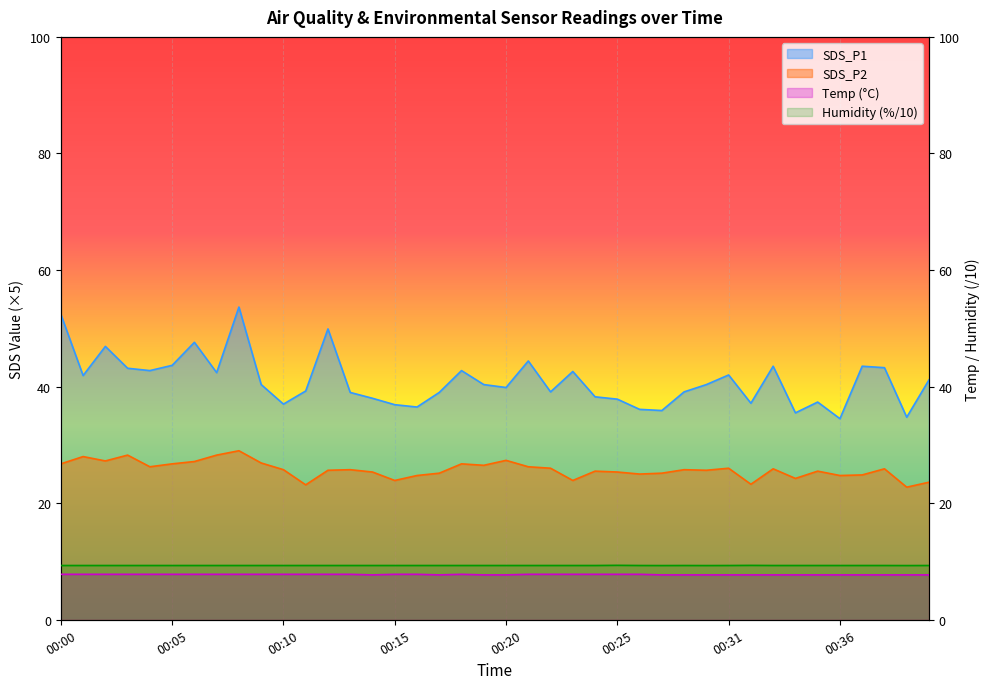

True or false: Humidity and Temp cross at least once.

False